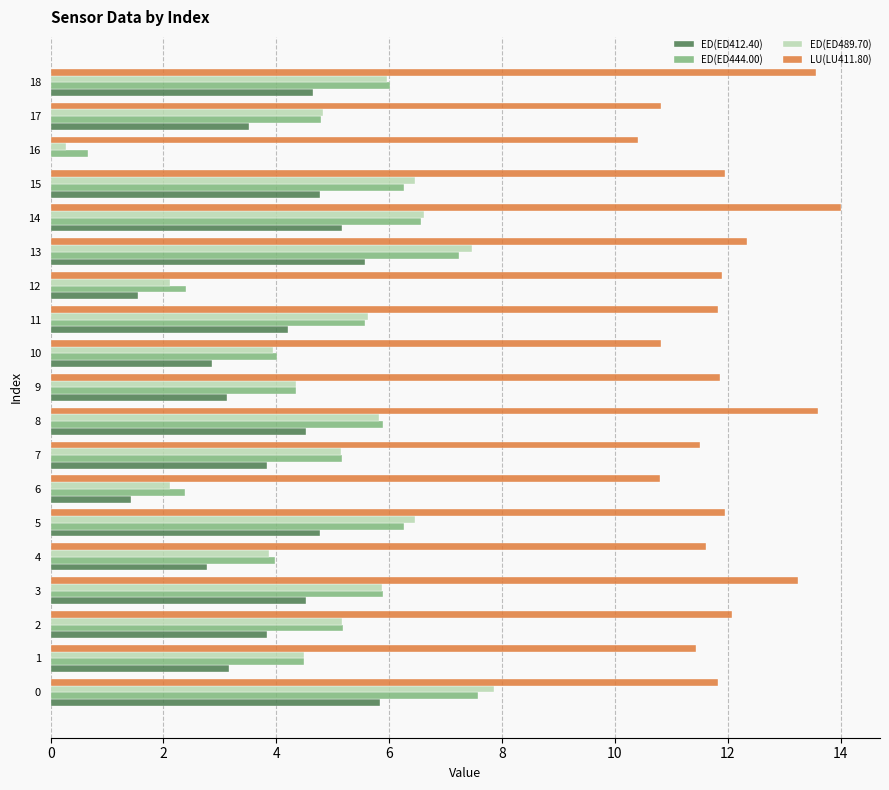

Between 3 and 17, which series saw the biggest shift?

LU(LU411.80)